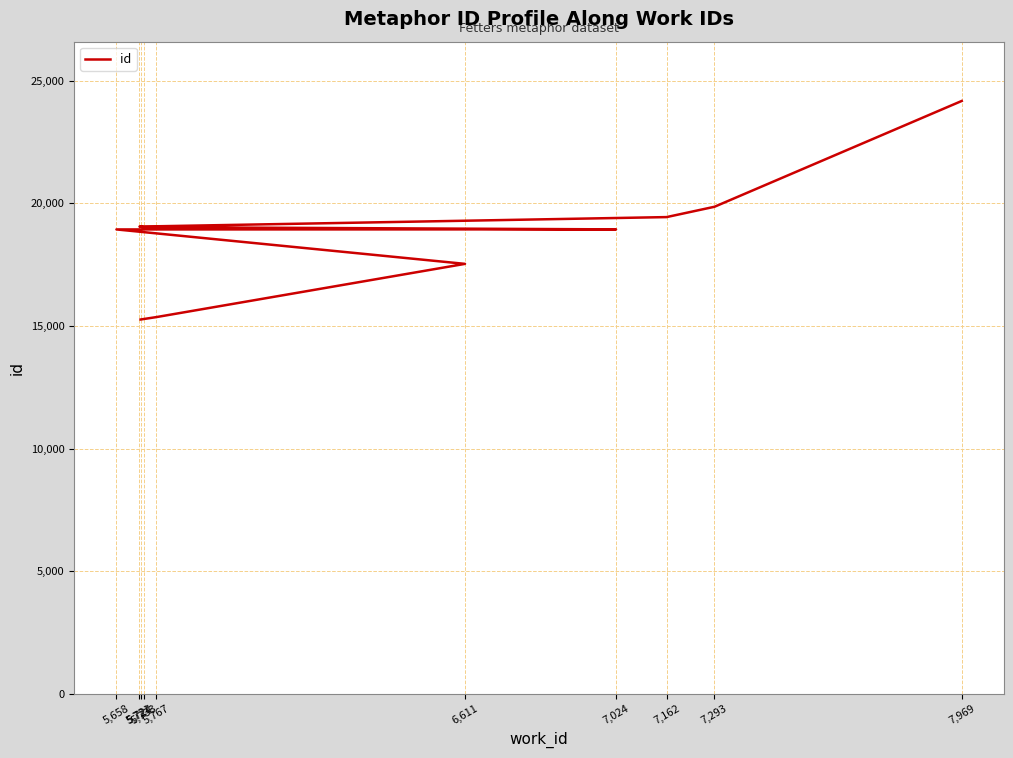

What position from the right is 7,969?

1